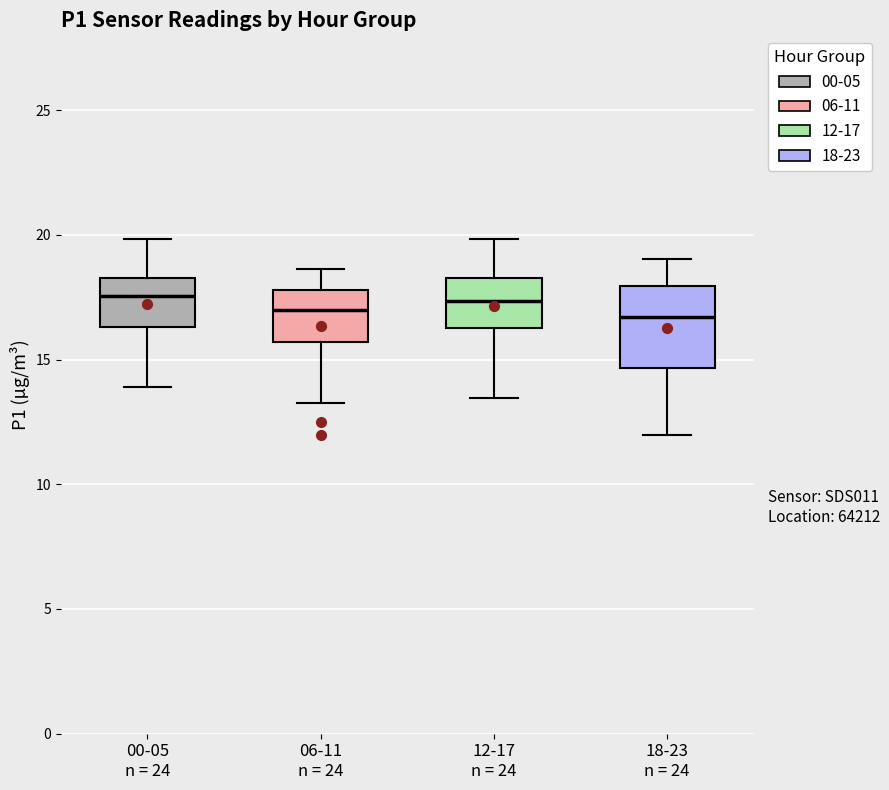

Where does the upper whisker of the box for 00-05 n = 24 end on the y-axis? The values are not printed on the chart, so give them approximately, as read against the axis.

20.0